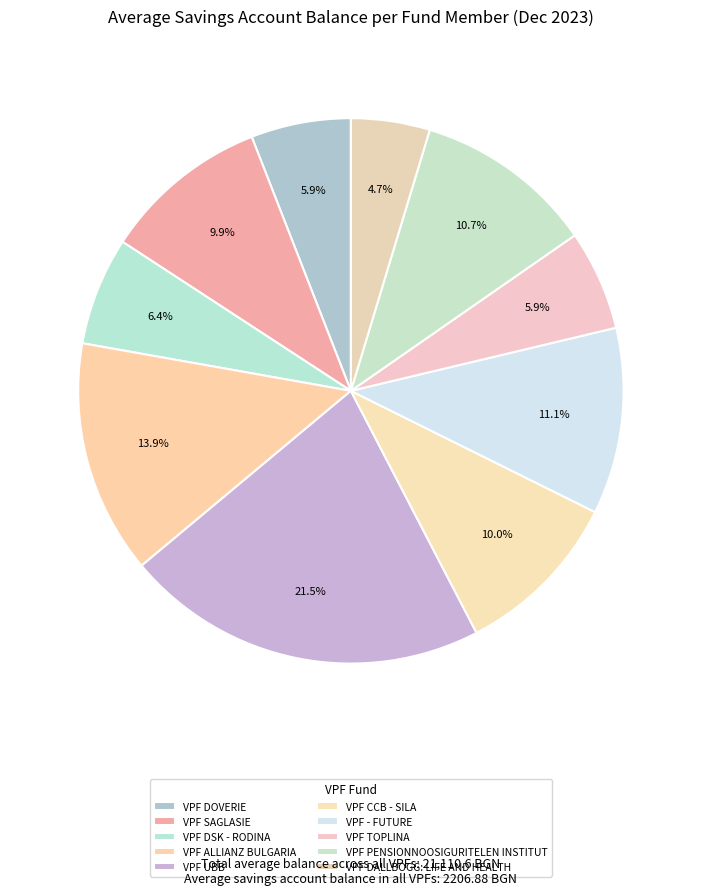

Which category has the biggest portion of the pie?

VPF UBB